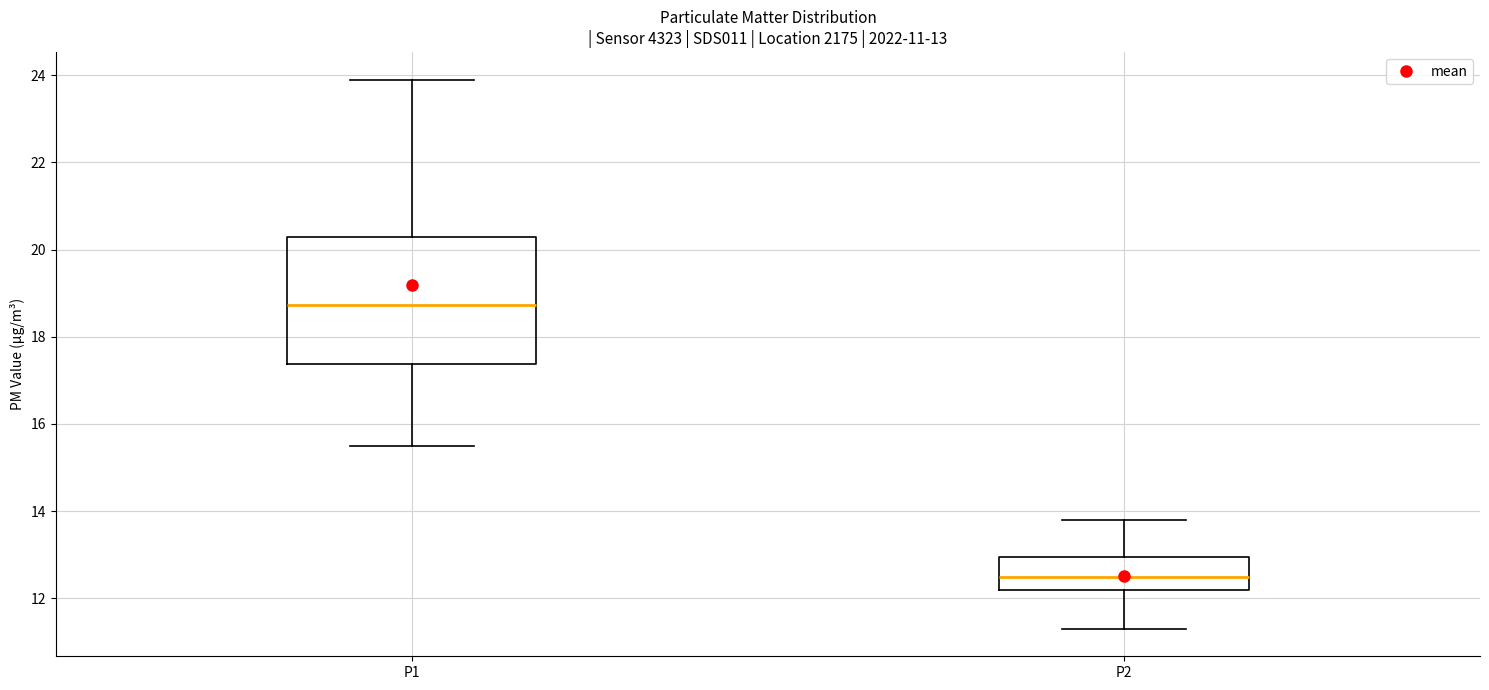

Which box has the highest median line?

P1